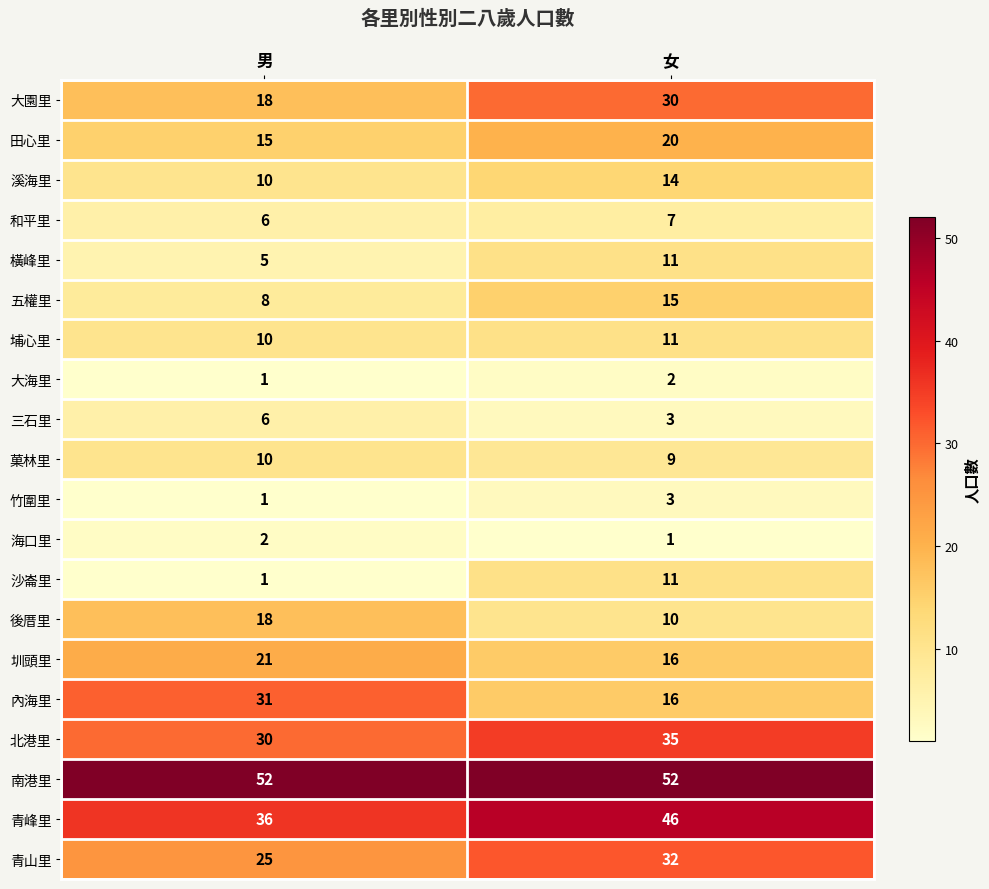

What is the average value of the 橫峰里 series?

8